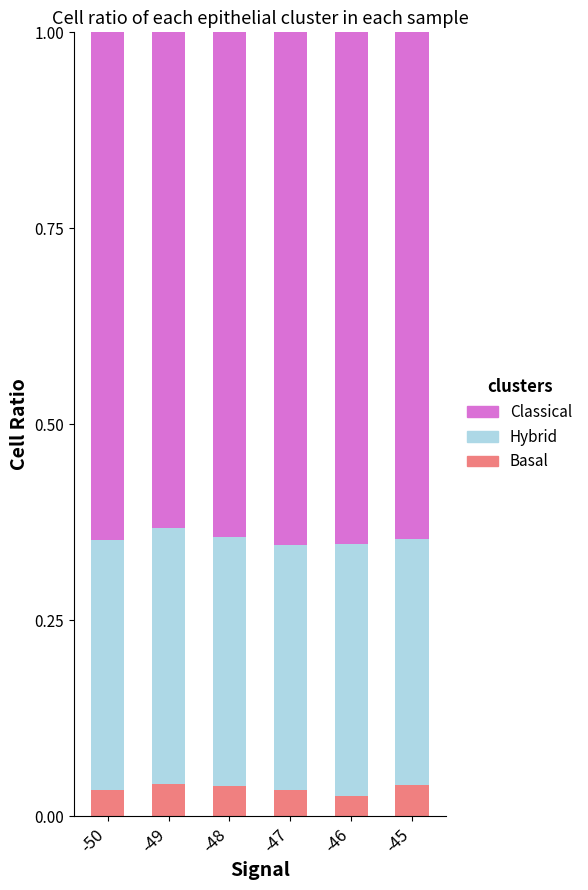

What is the total value across all series at -45?

1.0